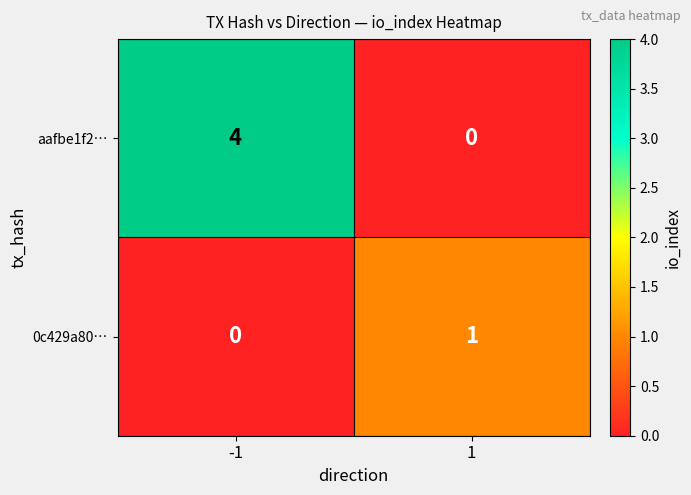

Reading left to right, what are all the values shown in this chart?

aafbe1f2…: 4	0
0c429a80…: 0	1